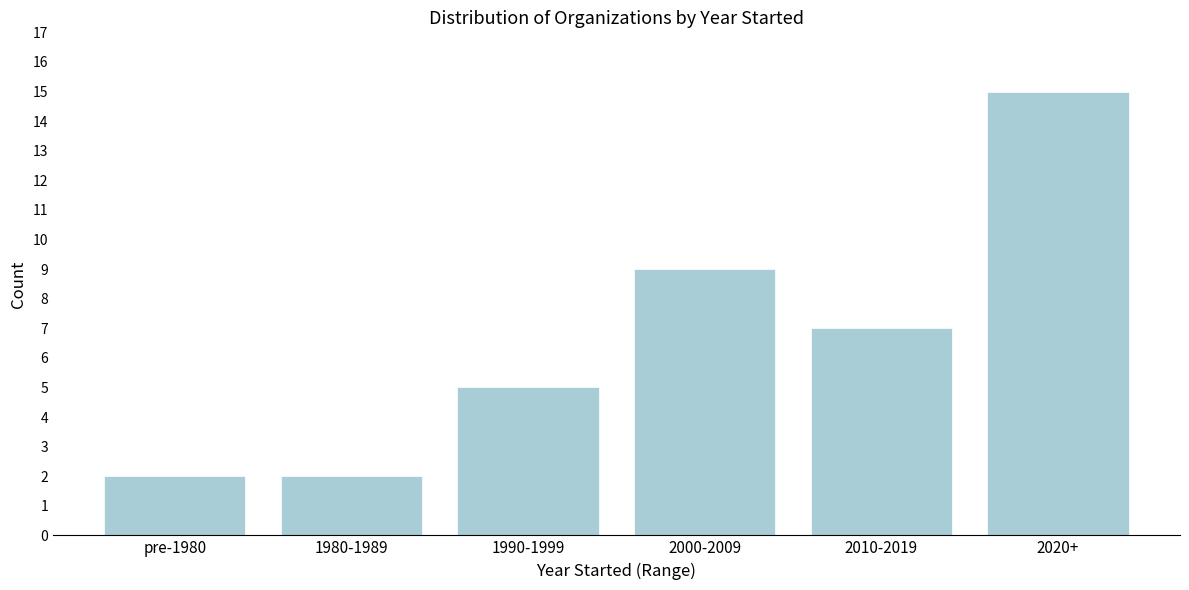

Reading left to right, extract all data points from this chart.

pre-1980=2	1980-1989=2	1990-1999=5	2000-2009=9	2010-2019=7	2020+=15